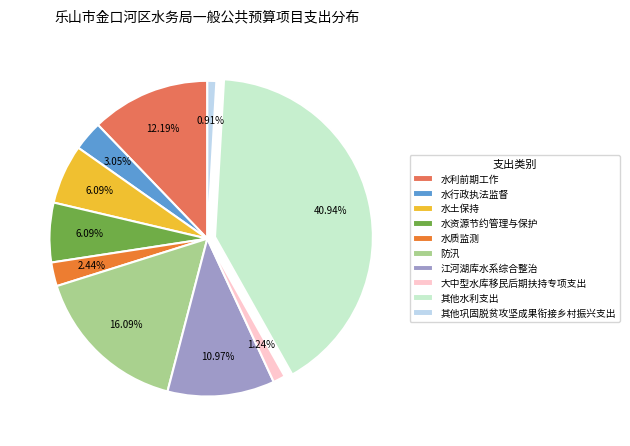

Is it true that 其他巩固脱贫攻坚成果衔接乡村振兴支出 is 8% of the pie?

False